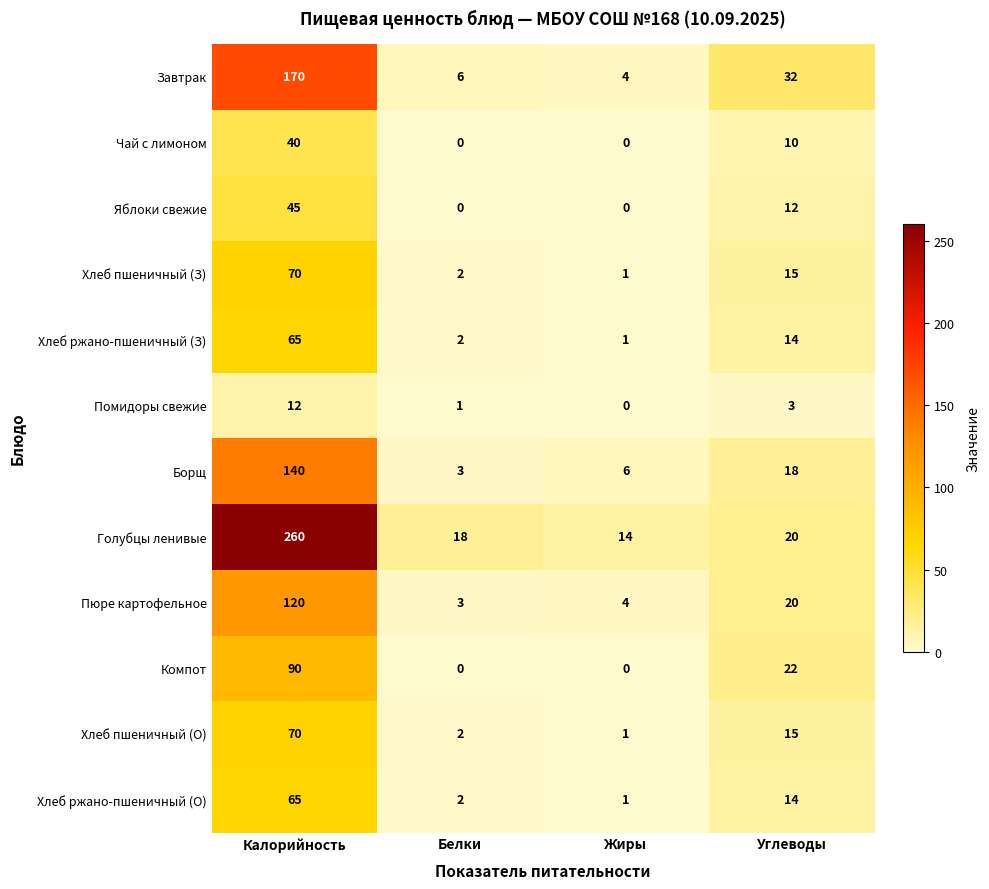

Which series has the largest total across all categories?

Голубцы ленивые